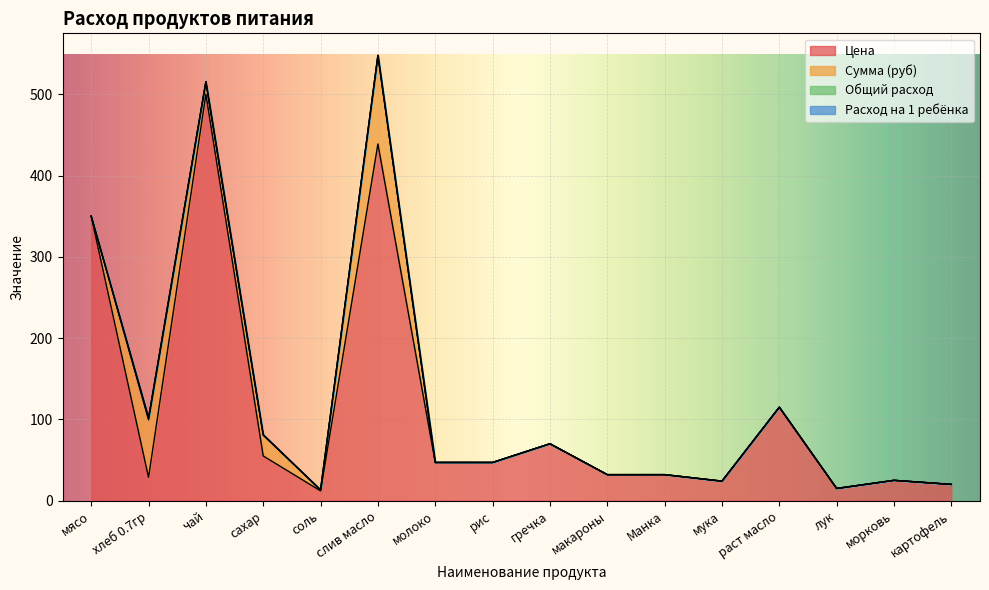

What is the label of the 2nd point from the left?

хлеб 0.7гр